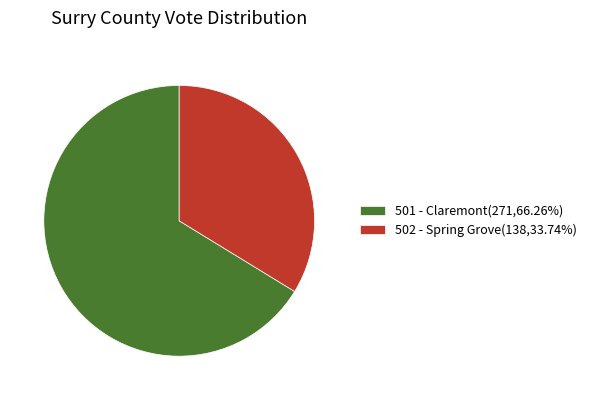

Rank the categories by value from highest to lowest.

501 - Claremont, 502 - Spring Grove